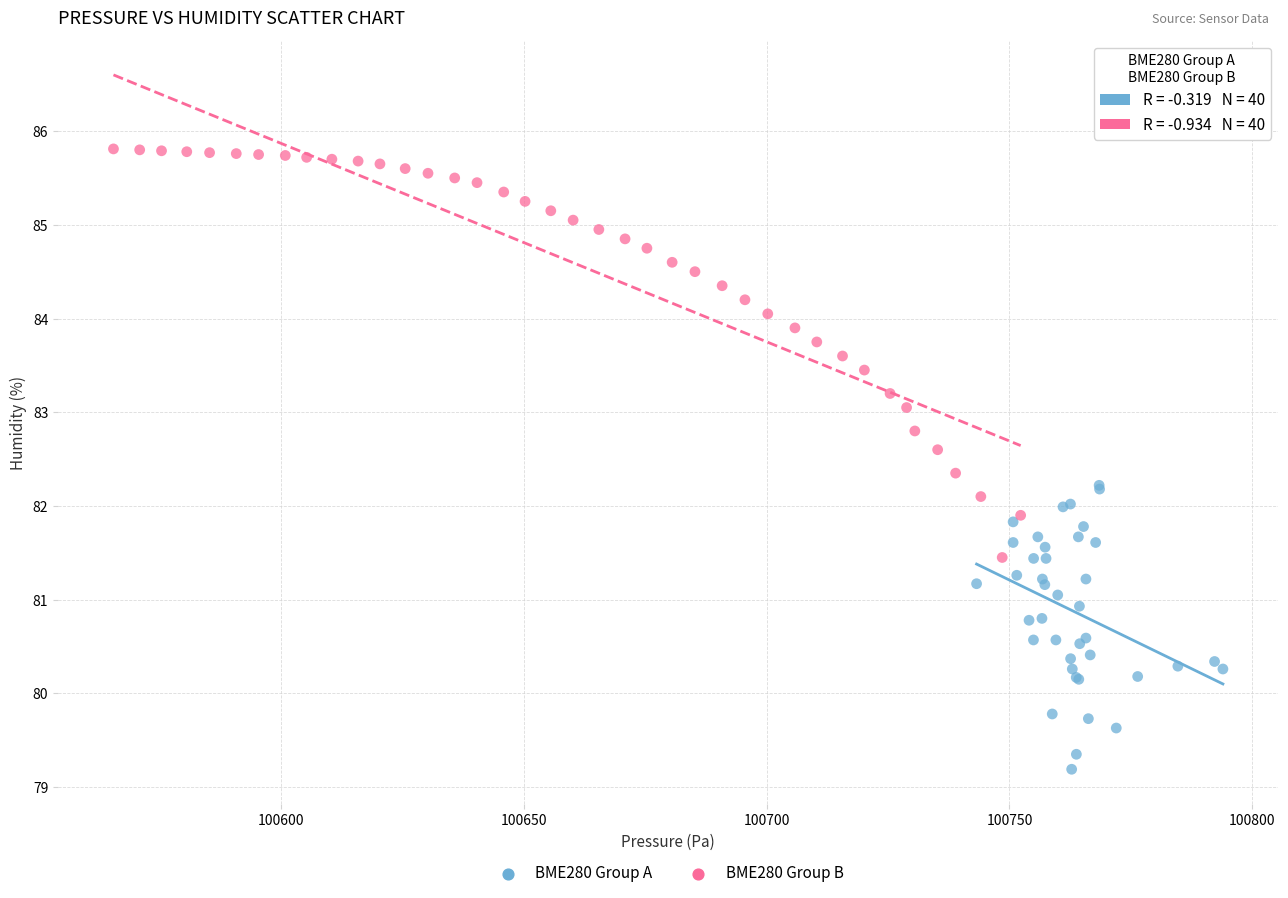

Which series contains the lowest Y value?

BME280 Group A